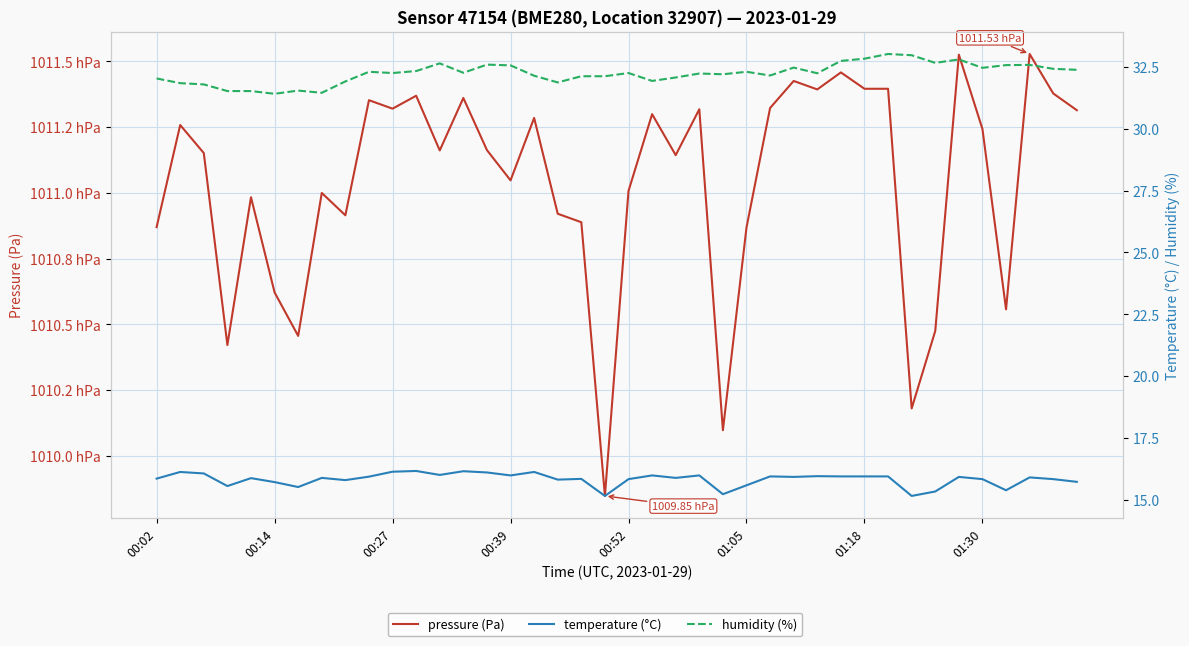

What is the approximate value of temperature (°C) at 00:27?

16.1